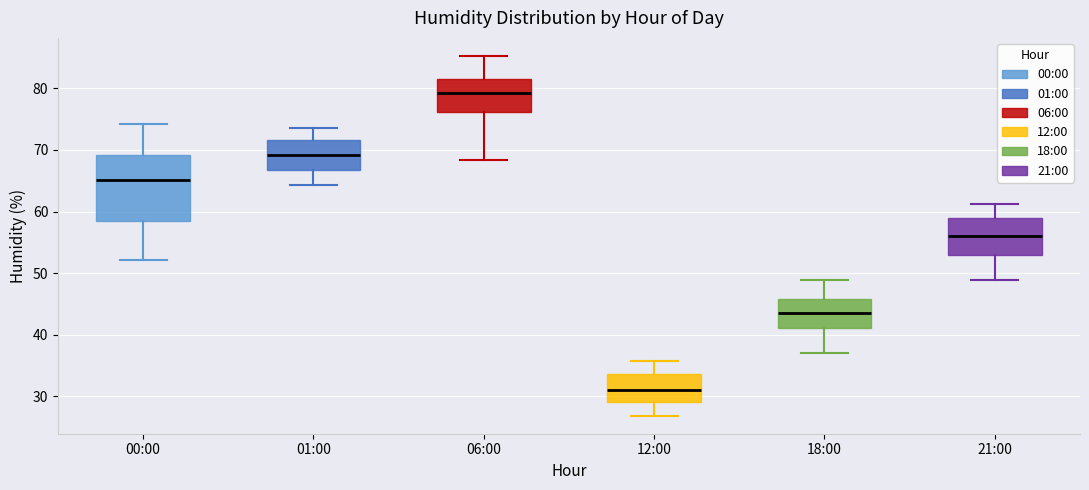

Where does the lower whisker of the box for 12:00 end on the y-axis? The values are not printed on the chart, so give them approximately, as read against the axis.

27